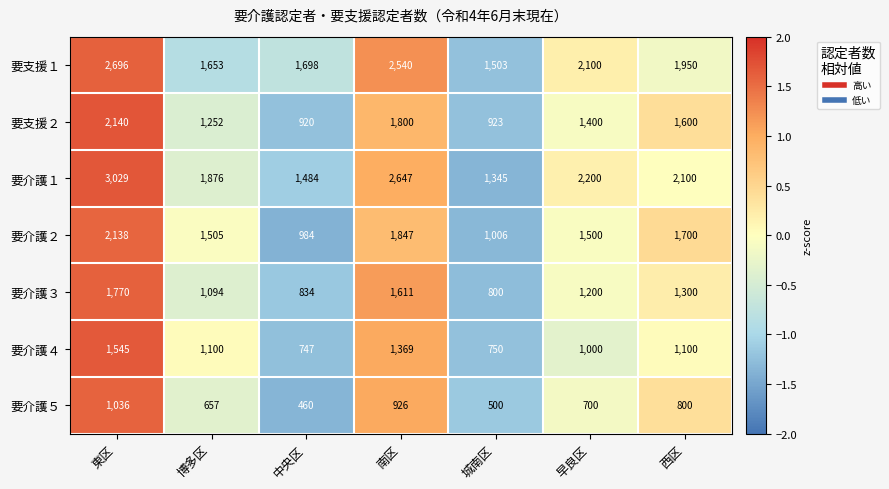

How many data points in 要介護３ are less than 1200?

3